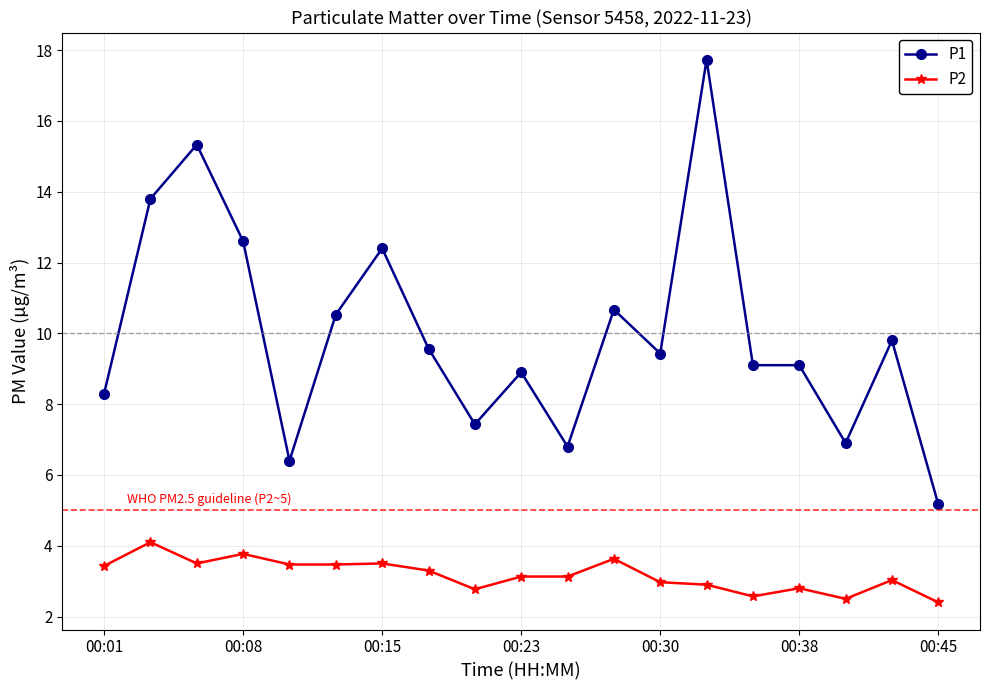

What is the lowest value of the P1 series?

5.2